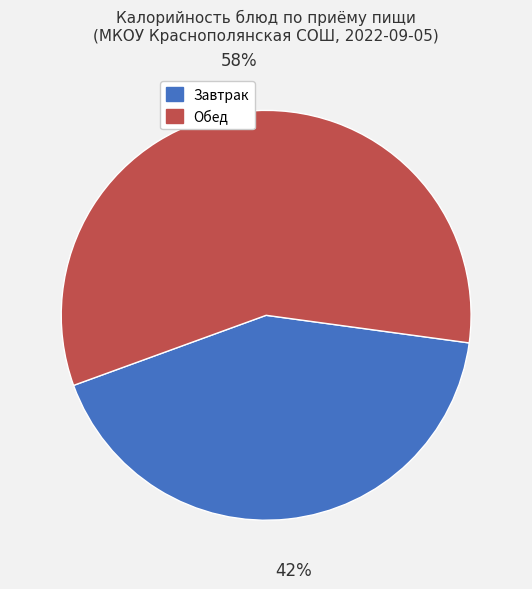

Is there any slice that represents more than half of the pie?

Yes